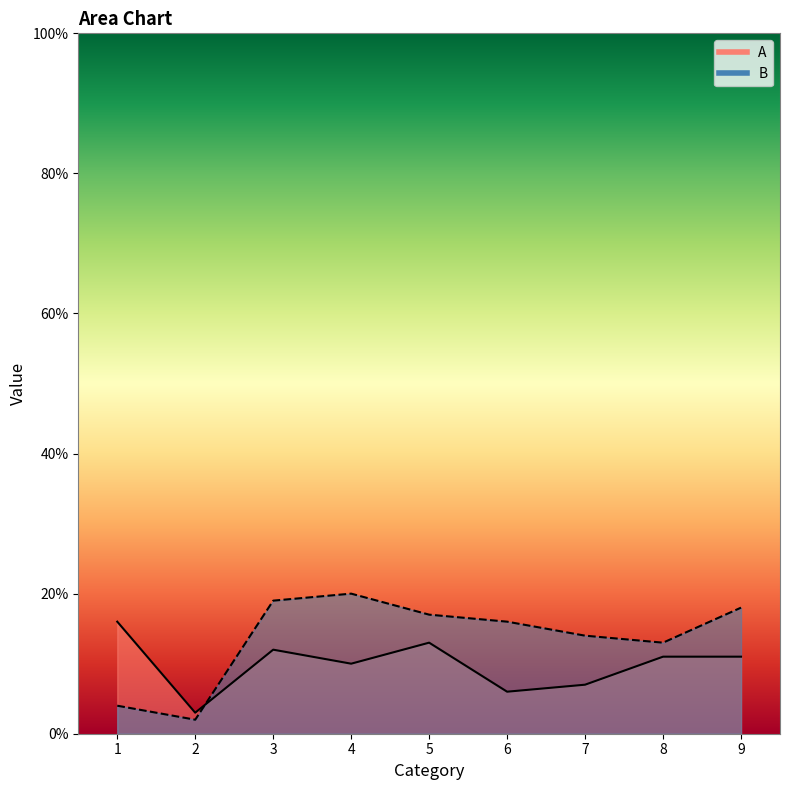

Is it true that A equals 3 at 2?

True